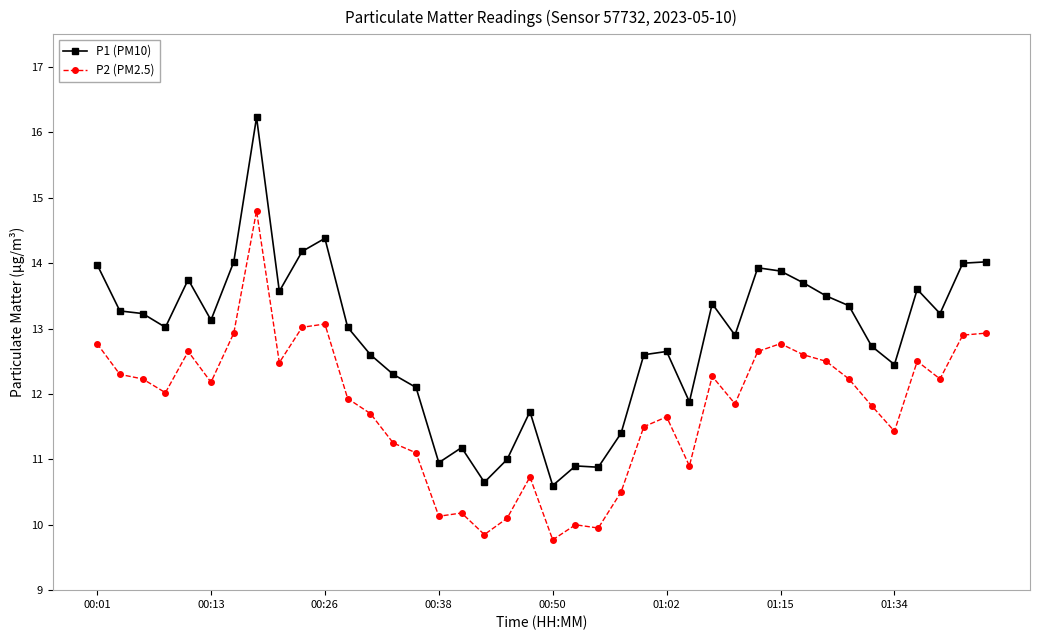

What is the value of the P1 (PM10) point at the 5th from the left?

13.8